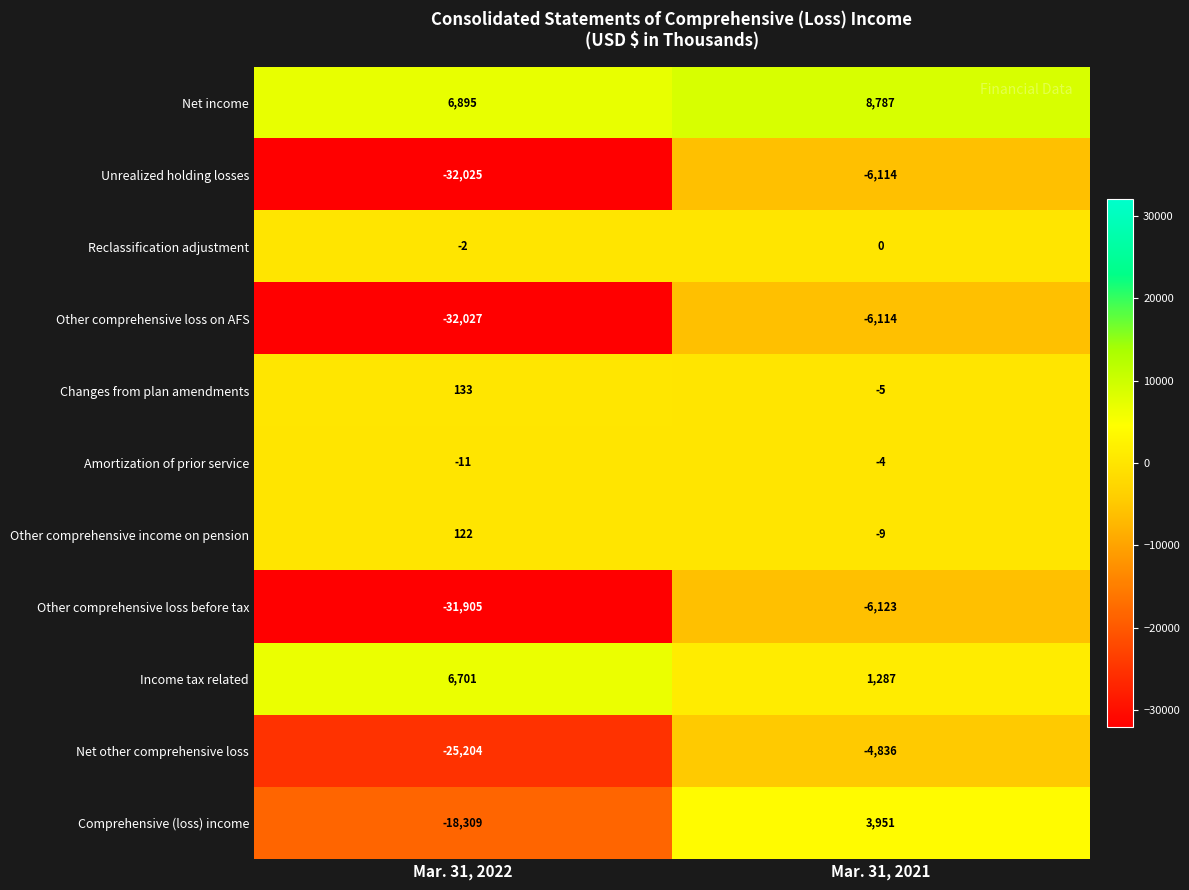

What is the difference between the maximum and minimum values in the Net income series?

1892